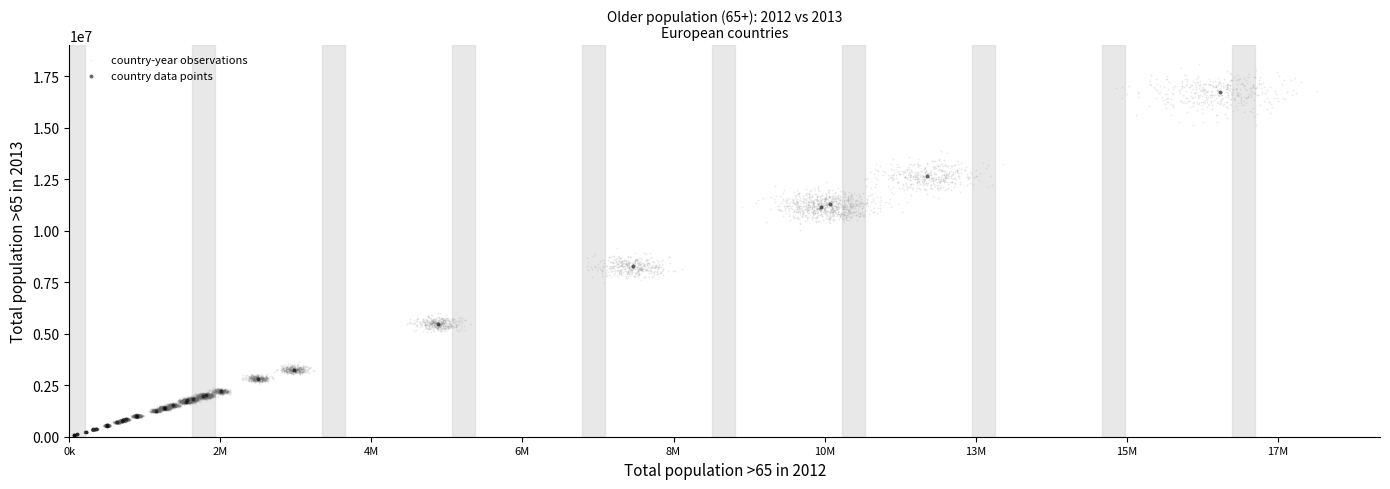

Which series reaches the maximum Y coordinate?

country-year observations